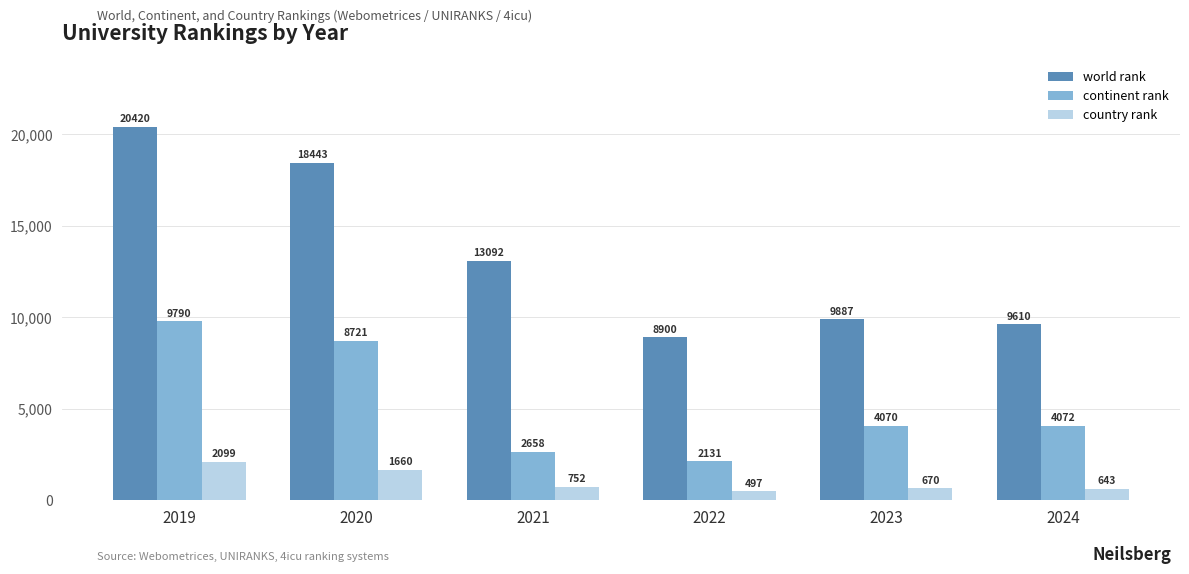

What is the average value of the world rank series?

13392